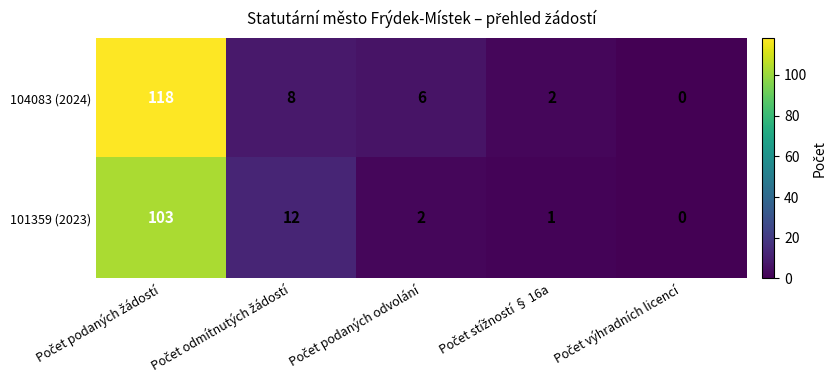

What is the sum of all 101359 (2023) values?

118